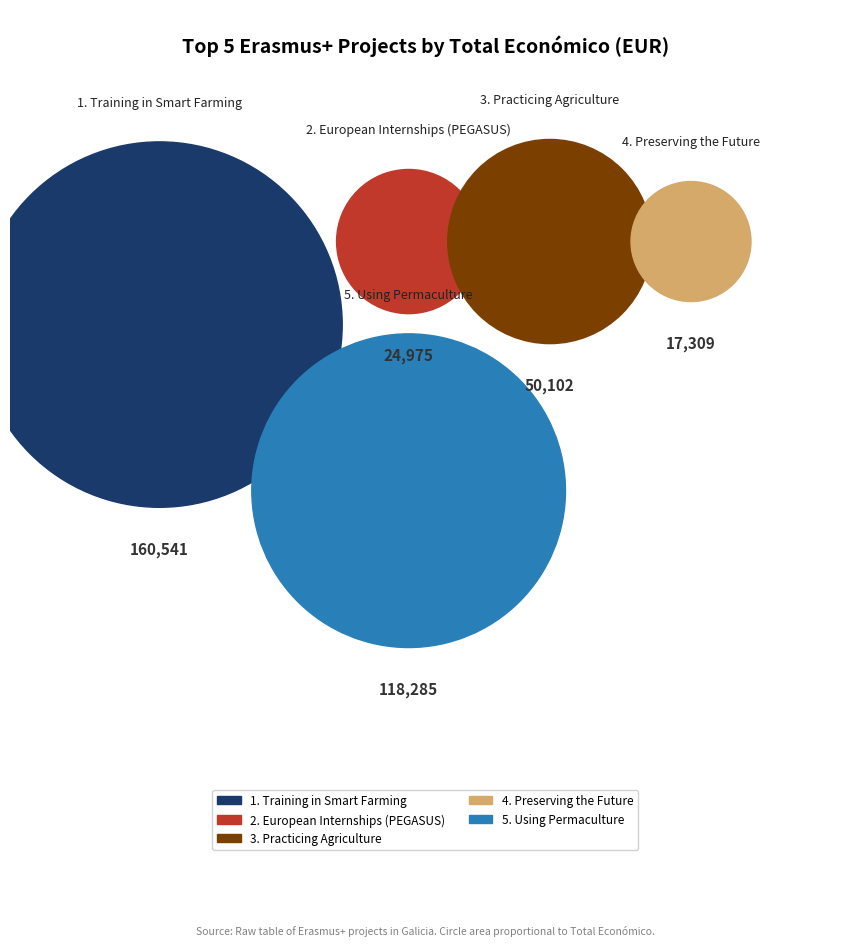

Count the number of slices in the pie.

5